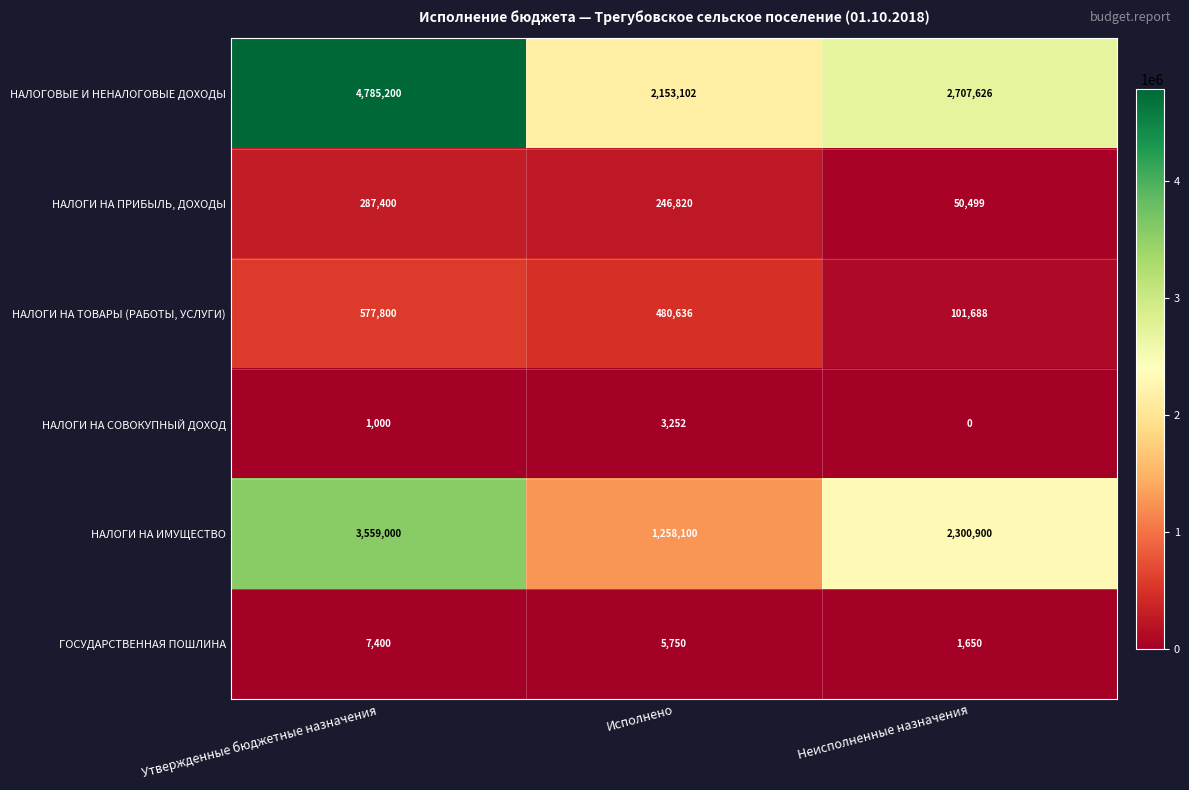

List the series in order of their peak value, highest first.

НАЛОГОВЫЕ И НЕНАЛОГОВЫЕ ДОХОДЫ, НАЛОГИ НА ИМУЩЕСТВО, НАЛОГИ НА ТОВАРЫ (РАБОТЫ, УСЛУГИ), НАЛОГИ НА ПРИБЫЛЬ, ДОХОДЫ, ГОСУДАРСТВЕННАЯ ПОШЛИНА, НАЛОГИ НА СОВОКУПНЫЙ ДОХОД